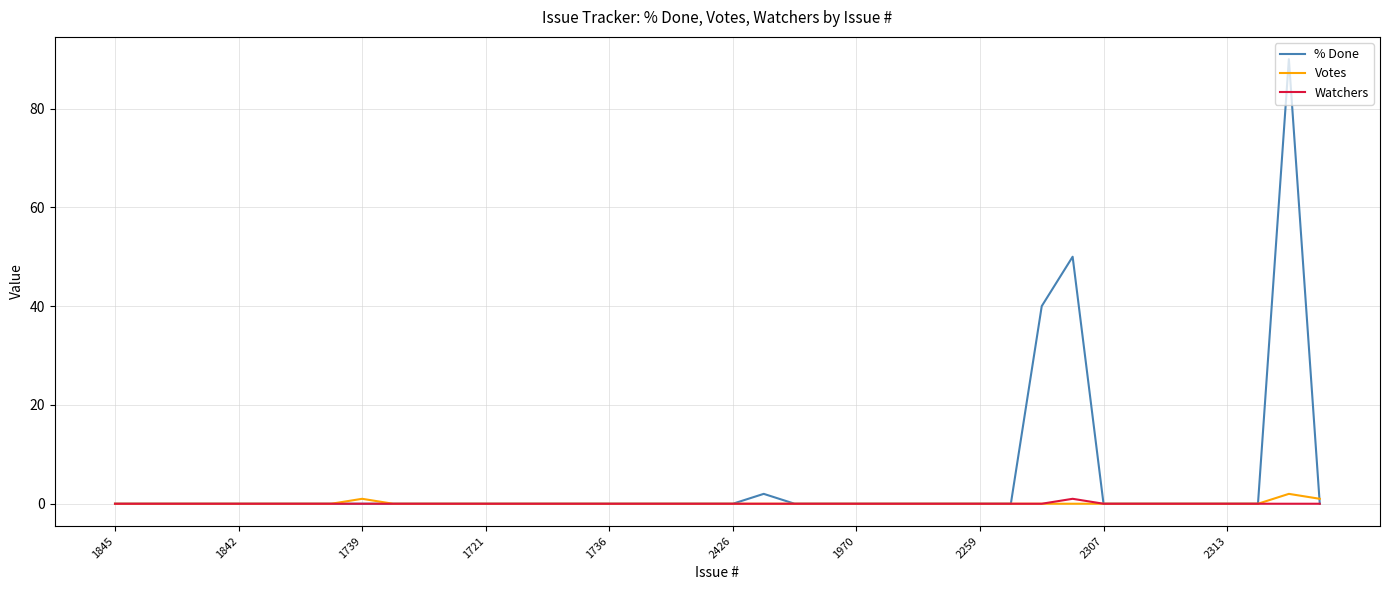

At how many categories does at least one series exceed 5?

3